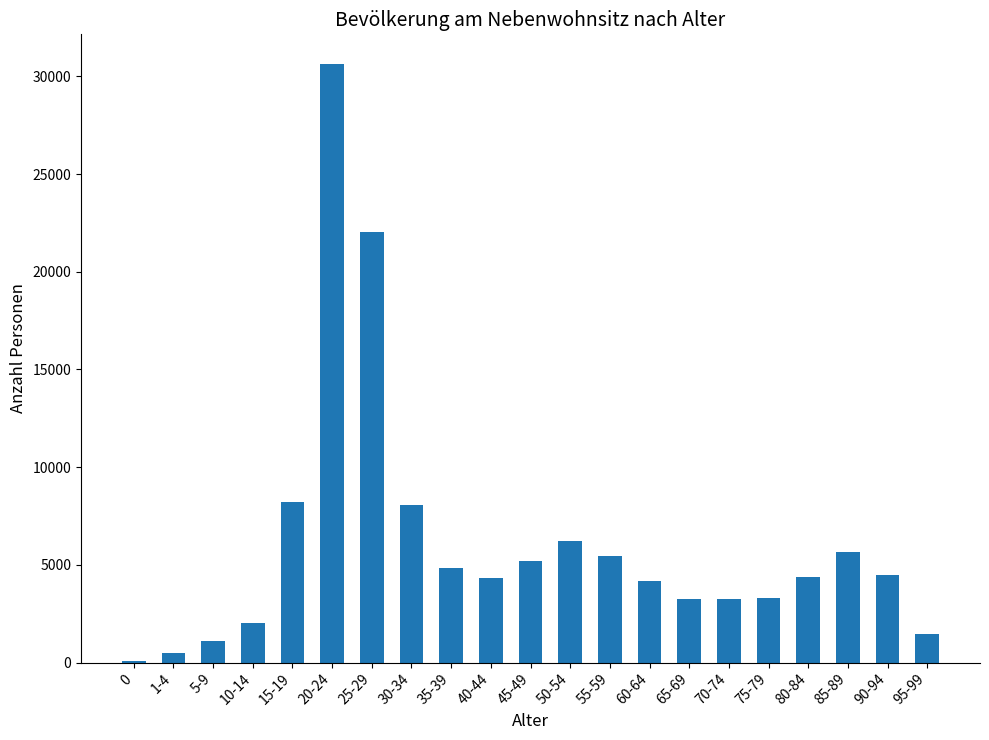

Is it true that the value at 75-79 is 3315?

True